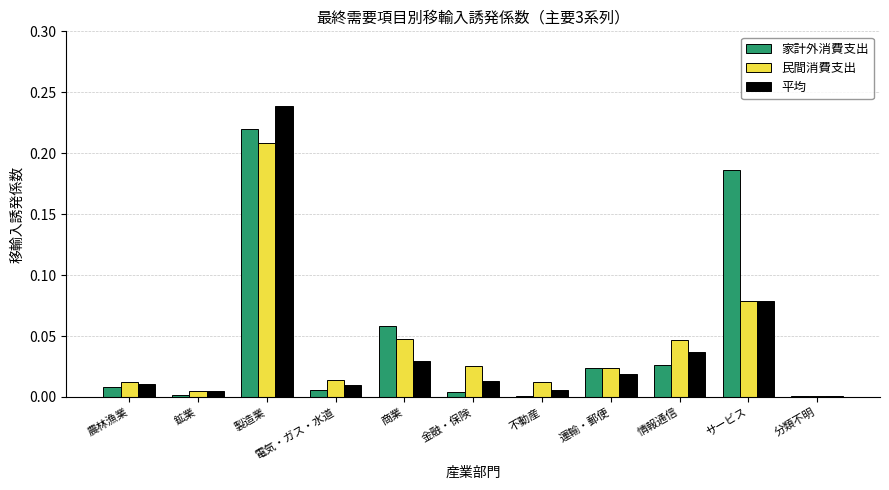

At which label does 平均 reach its peak?

製造業